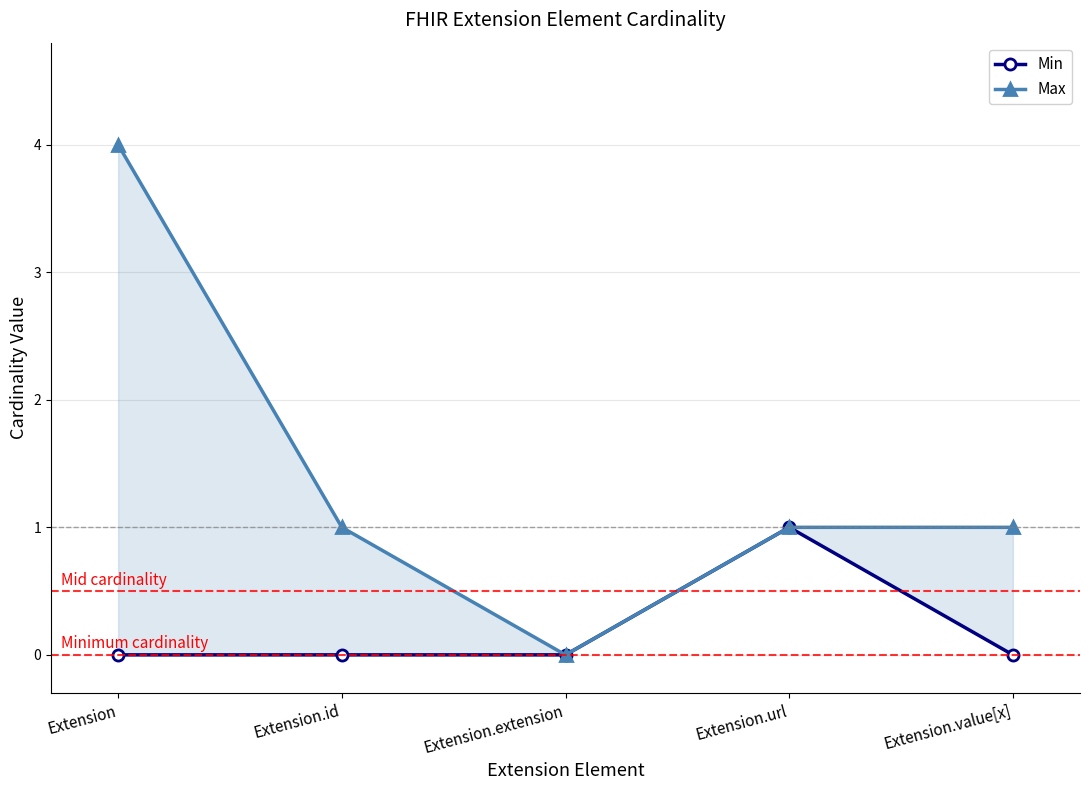

Which series changed the most between Extension.id and Extension.extension?

Max